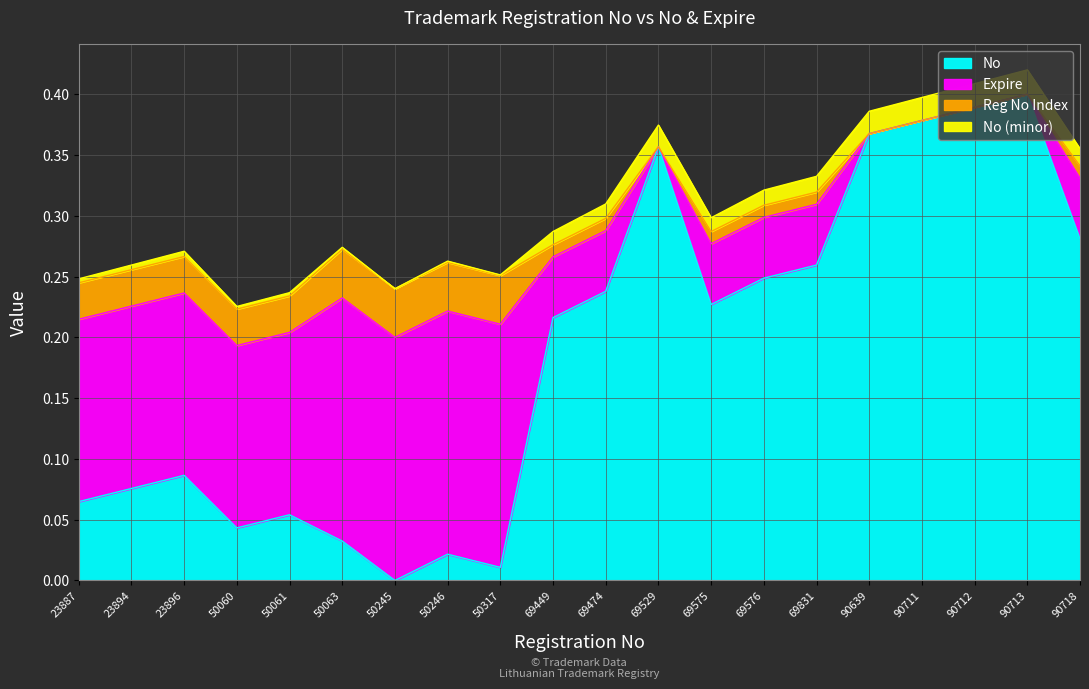

Reading right to left, extract all data points from this chart.

0.3	0.4	0.4	0.4	0.4	0.3	0.2	0.2	0.4	0.2	0.2	0.0	0.0	0.0	0.0	0.1	0.0	0.1	0.1	0.1